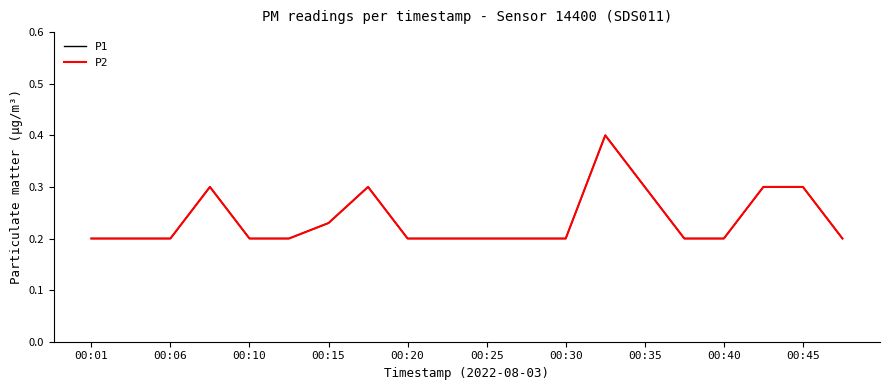

True or false: P1 and P2 cross at least once.

False